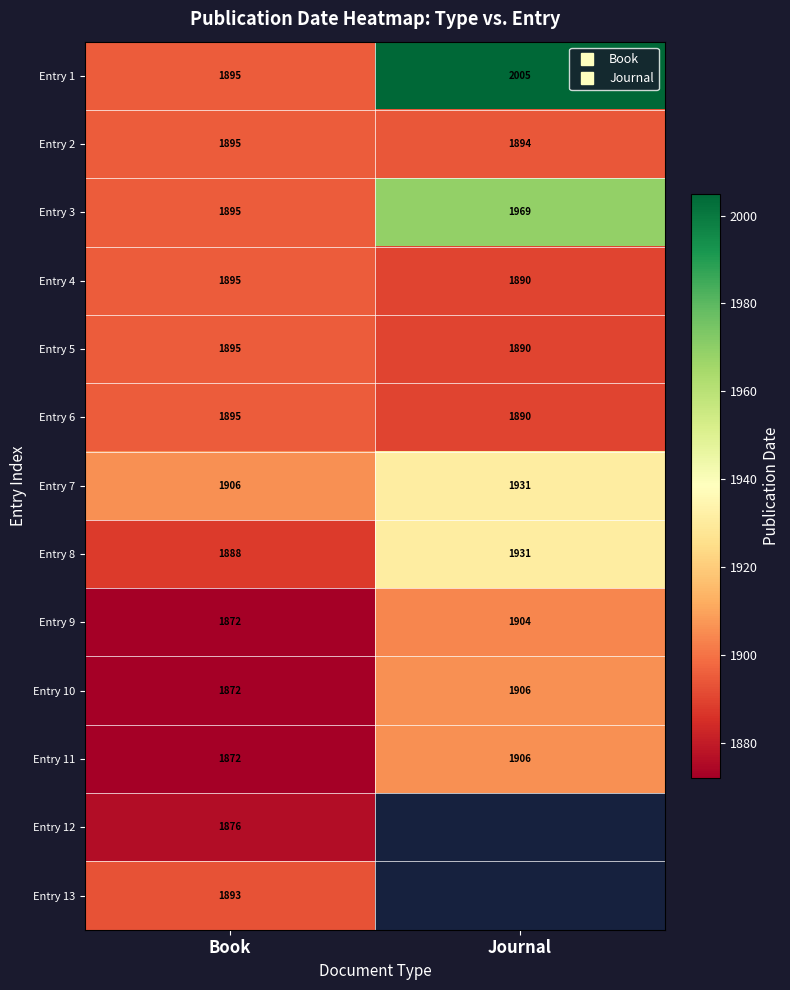

What is the lowest value of the Entry 9 series?

1872.0